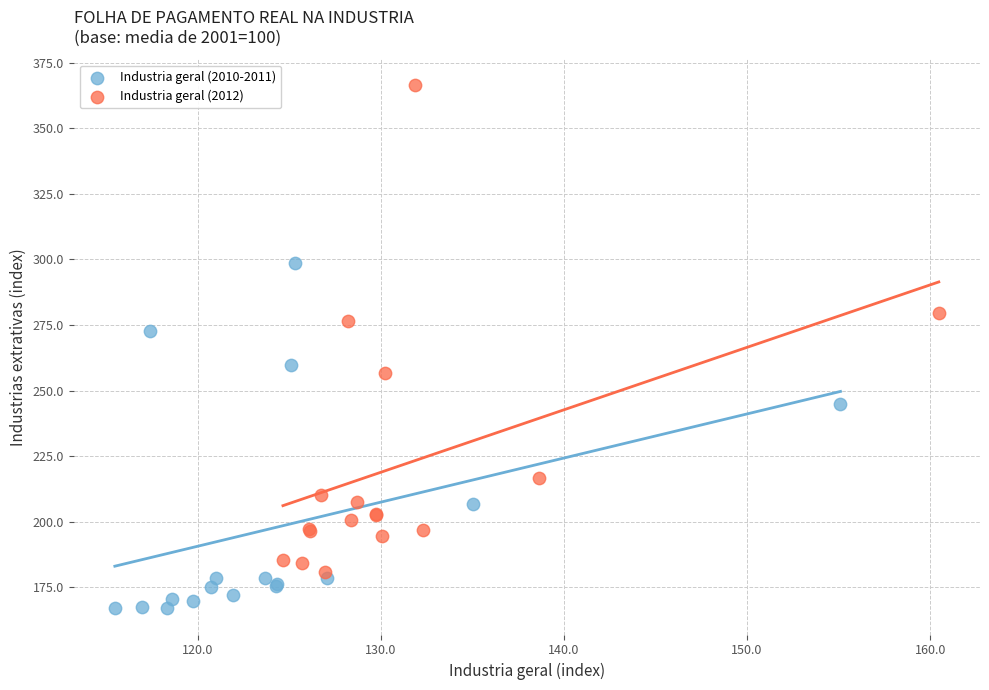

Which series contains the highest Y value?

Industria geral (2012)